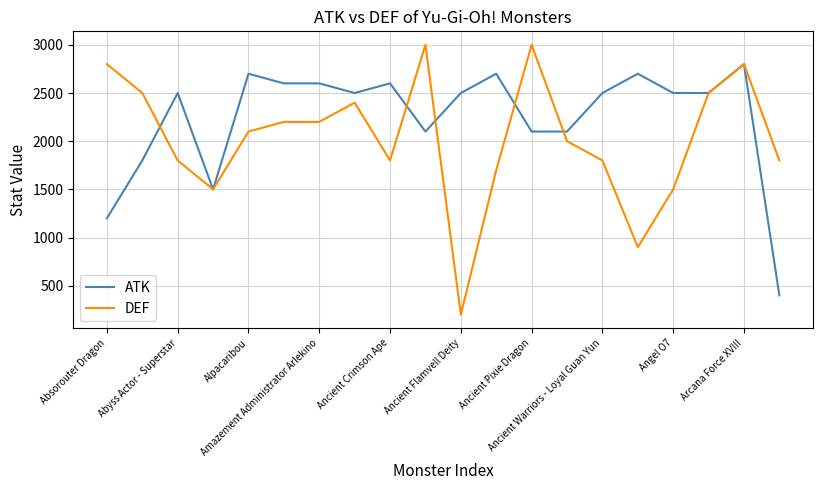

What is the minimum value for DEF?

200